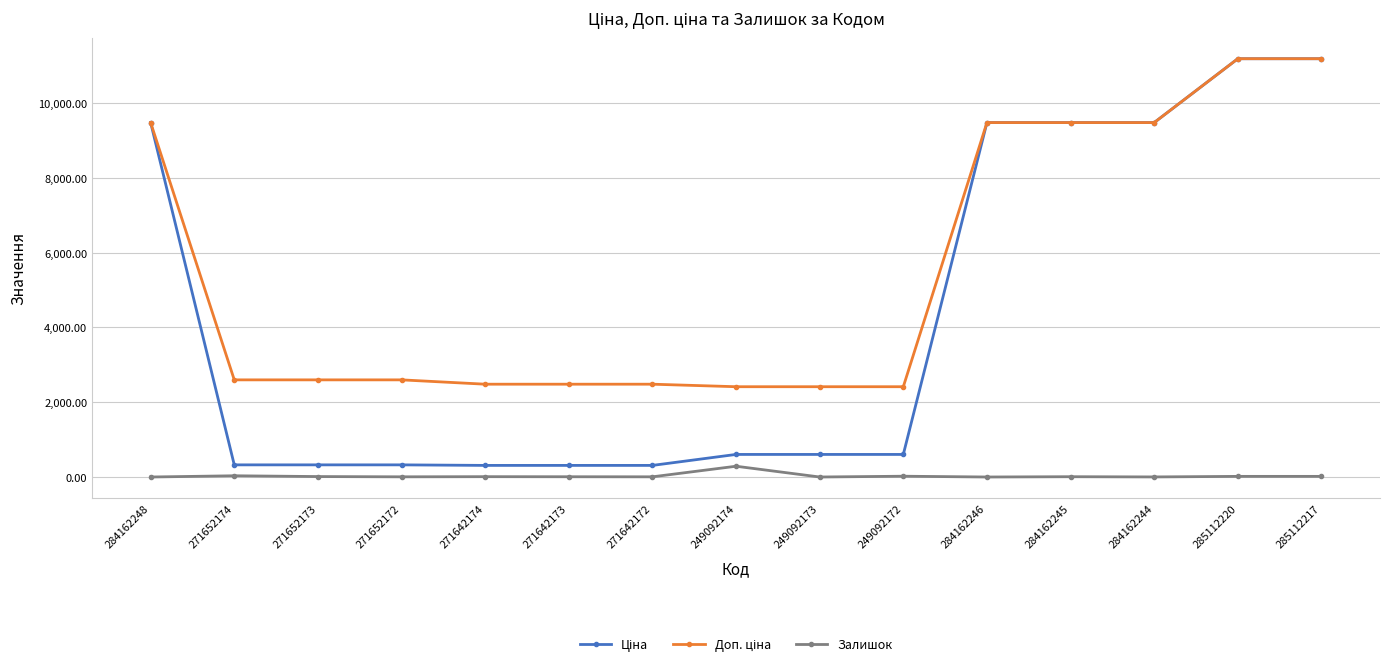

What is the spread (max minus min) of values at 249092173?

2414.8